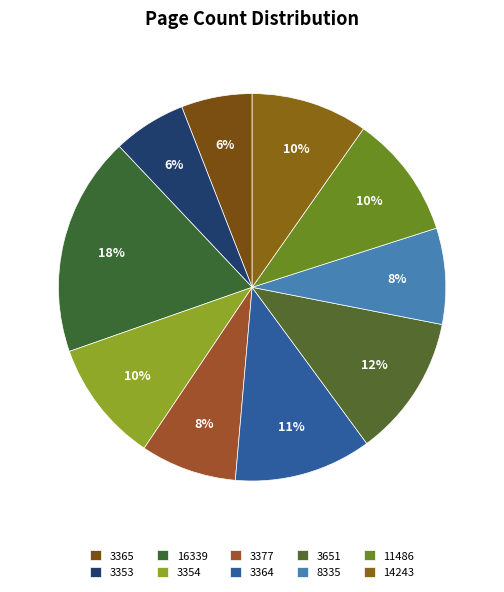

What is the largest slice in the pie chart?

16339